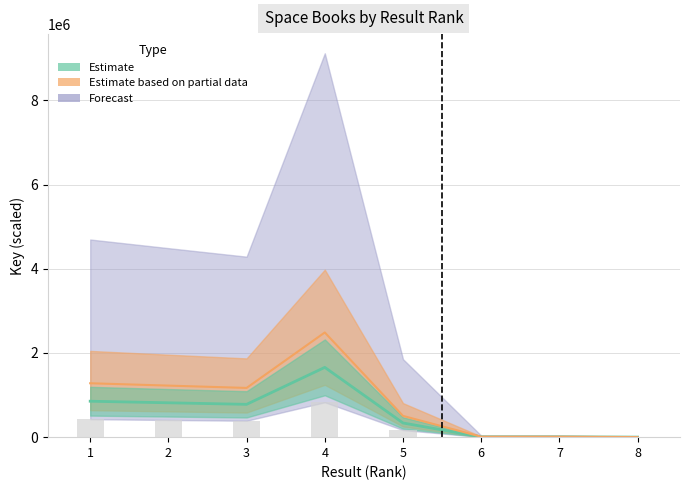

Does the chart contain any negative values?

No